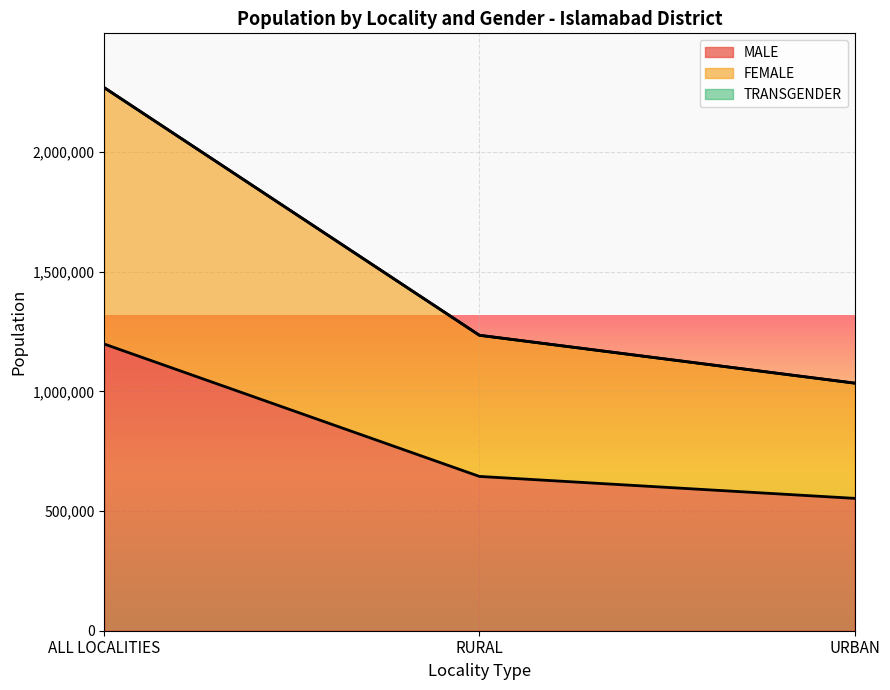

Reading left to right, extract all data points from this chart.

MALE: 1198237	644946	553291
FEMALE: 2269685	1234864	1034821